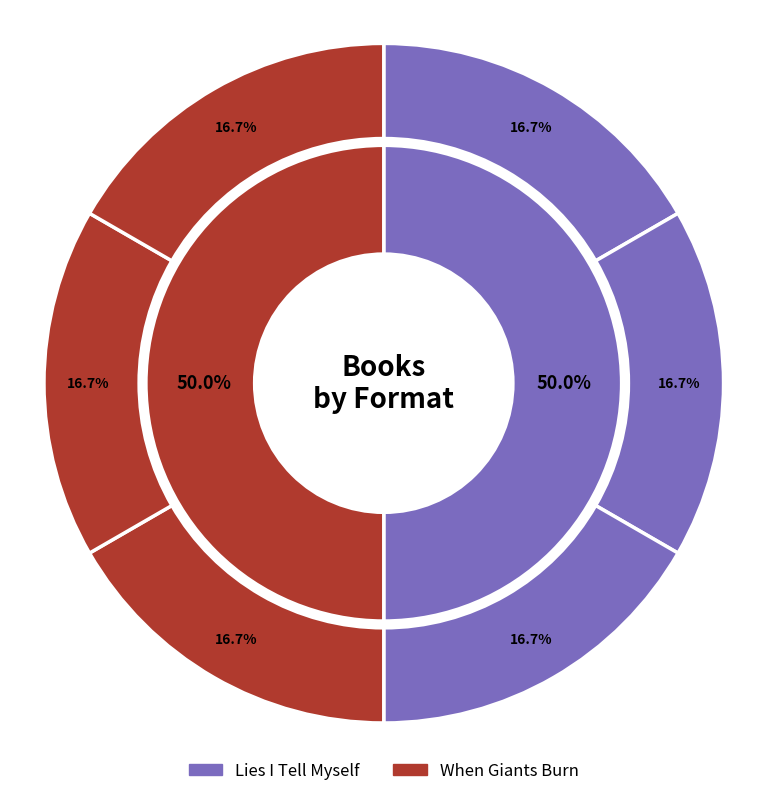

Between When Giants Burn and Lies I Tell Myself, which is larger?

When Giants Burn